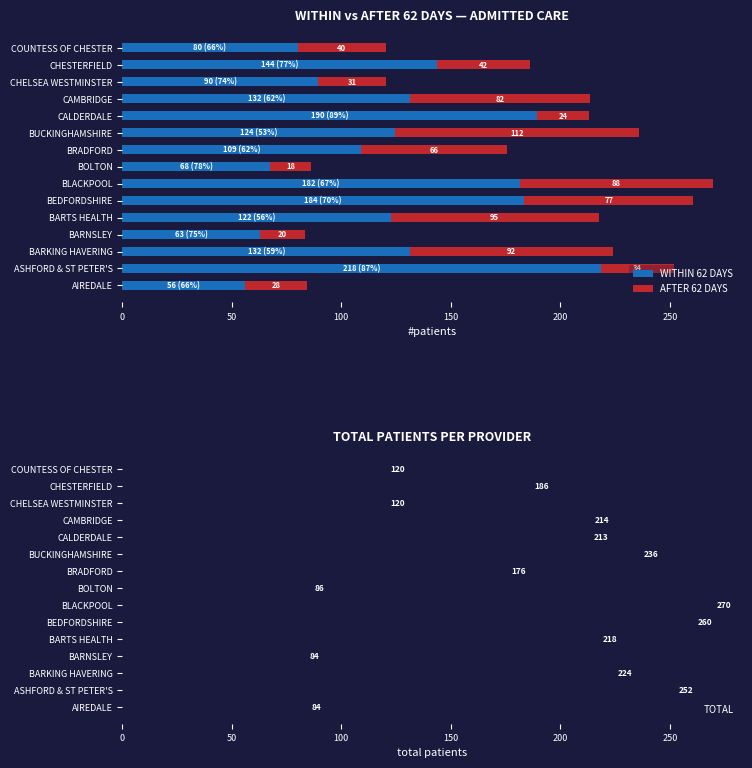

The TOTAL series shows 252.0 at ASHFORD & ST PETER'S. True or false?

True